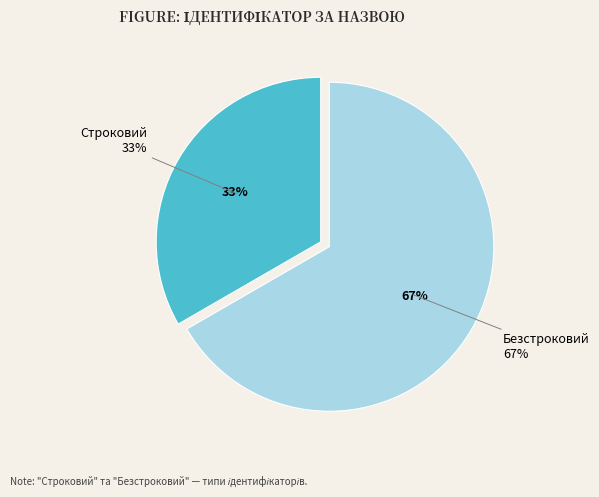

Rank the categories by value from lowest to highest.

Строковий, Безстроковий